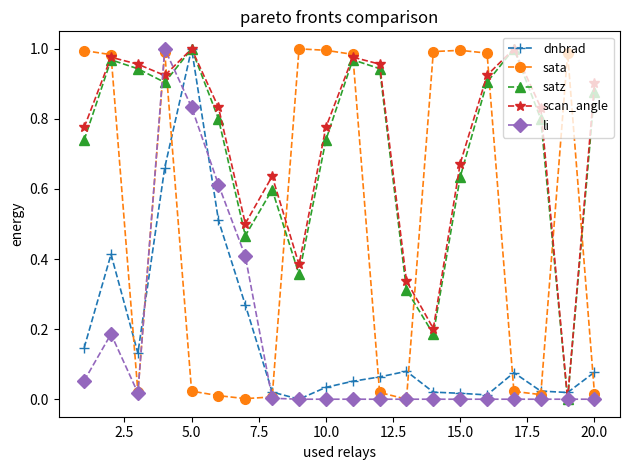

How many interior local valleys does the scan_angle series have?

5